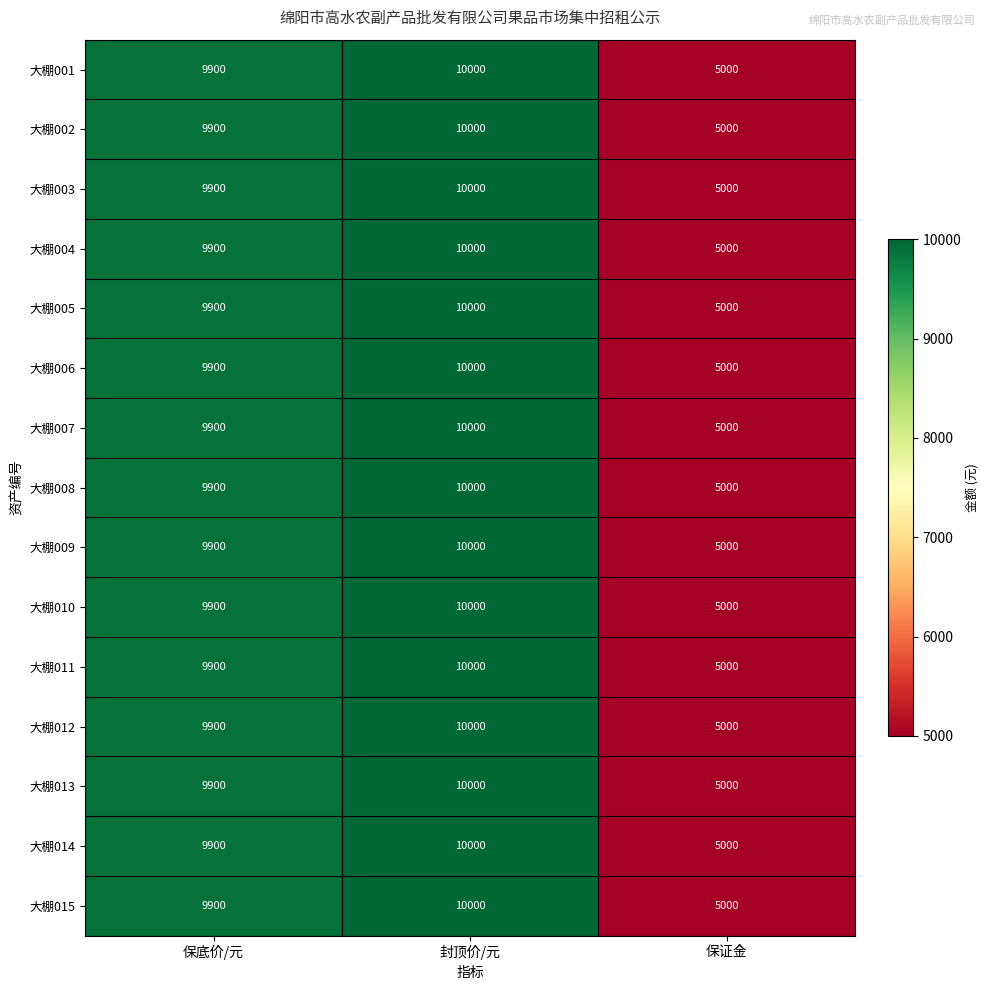

The value of 大棚004 at 封顶价/元 is 2580. True or false?

False